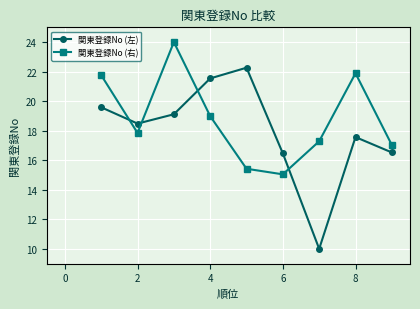

What is the sum of all 関東登録No (左) values?

161.5